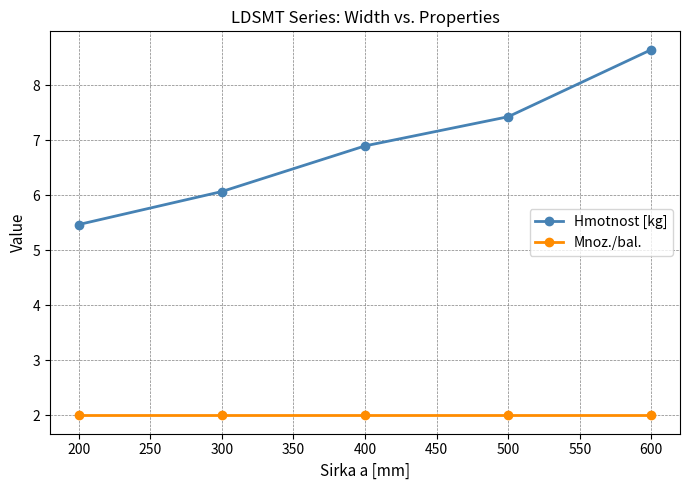

What value does the Hmotnost [kg] series have at 600?

8.7